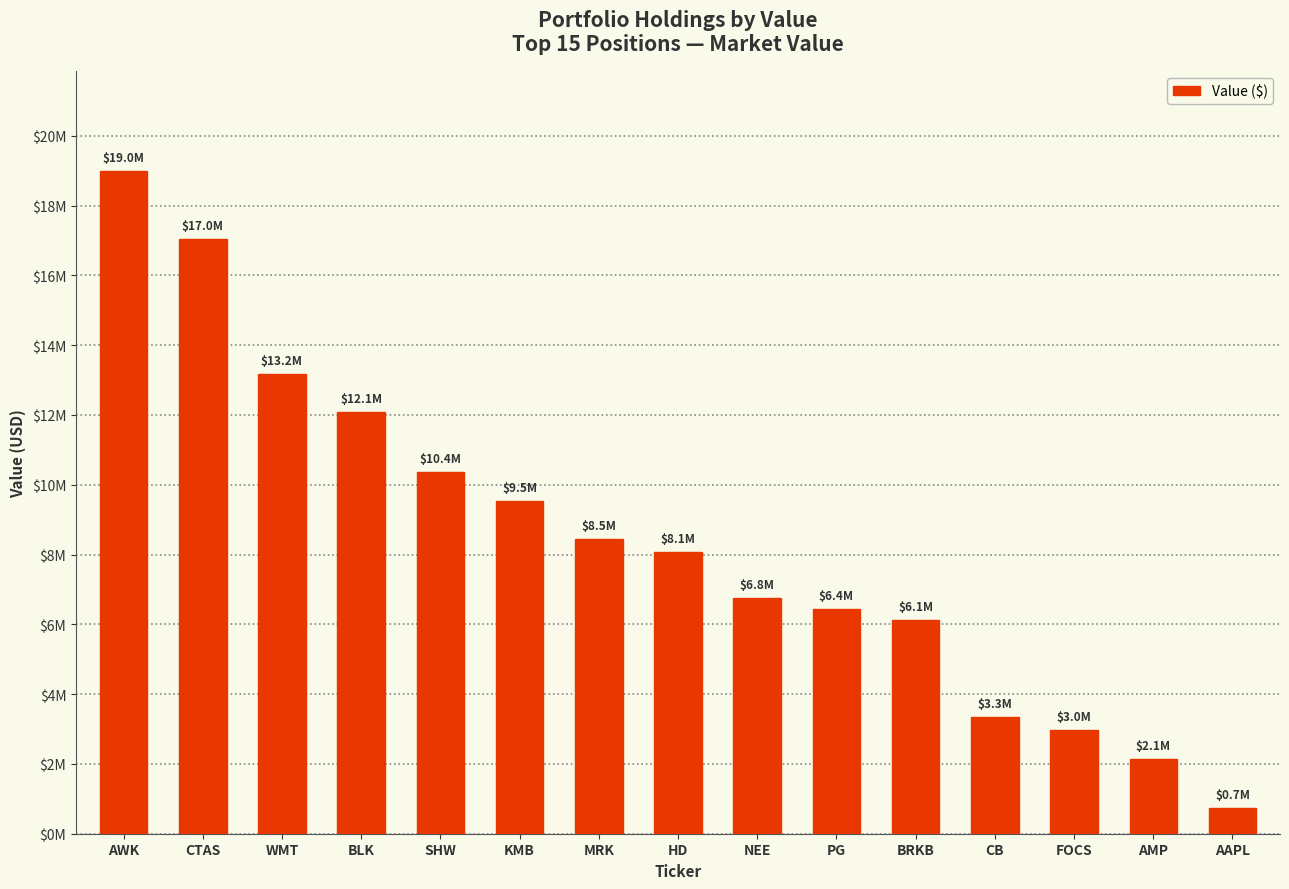

At which label does the data first exceed 8076000?

AWK